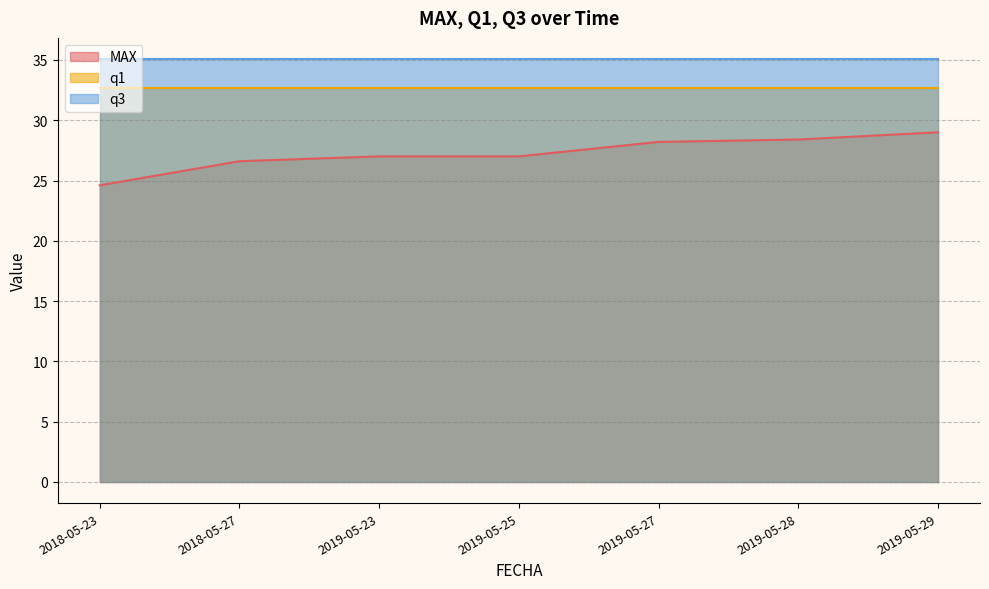

True or false: q3 has more than 2 interior local peaks.

False